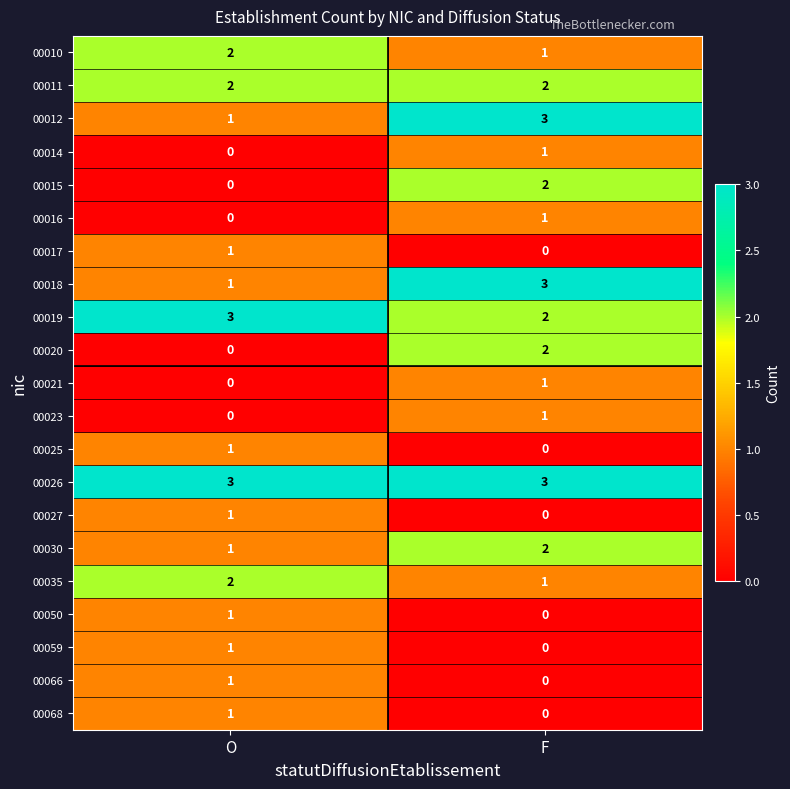

Where is 00027 nearest to the value 0?

F